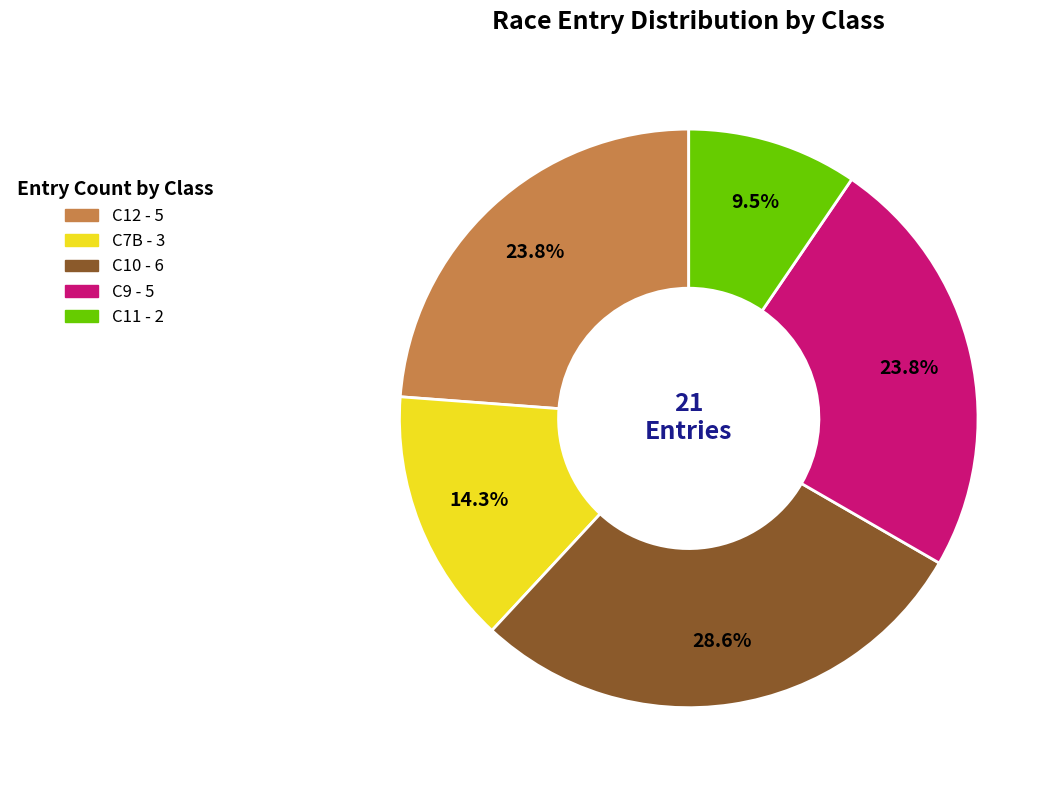

Is there any slice that represents more than half of the pie?

No